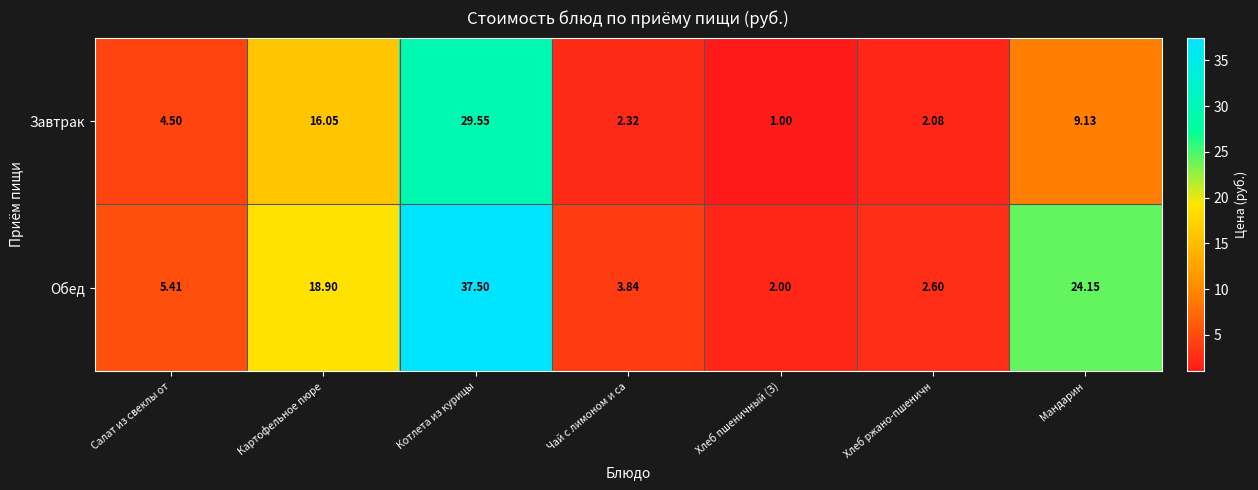

Rank the series at Мандарин from highest to lowest value.

Обед, Завтрак